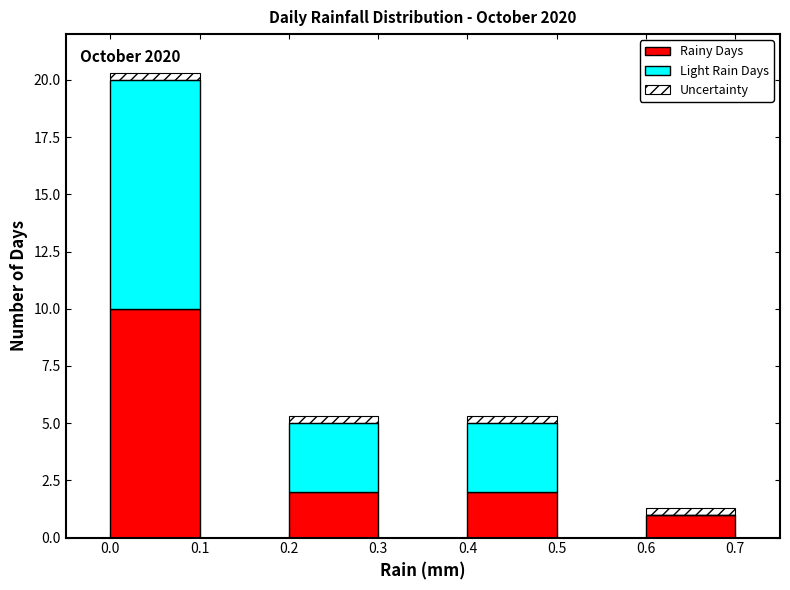

Which range on the x-axis has the tallest stacked bar (by total height)?

0.0 to 0.1